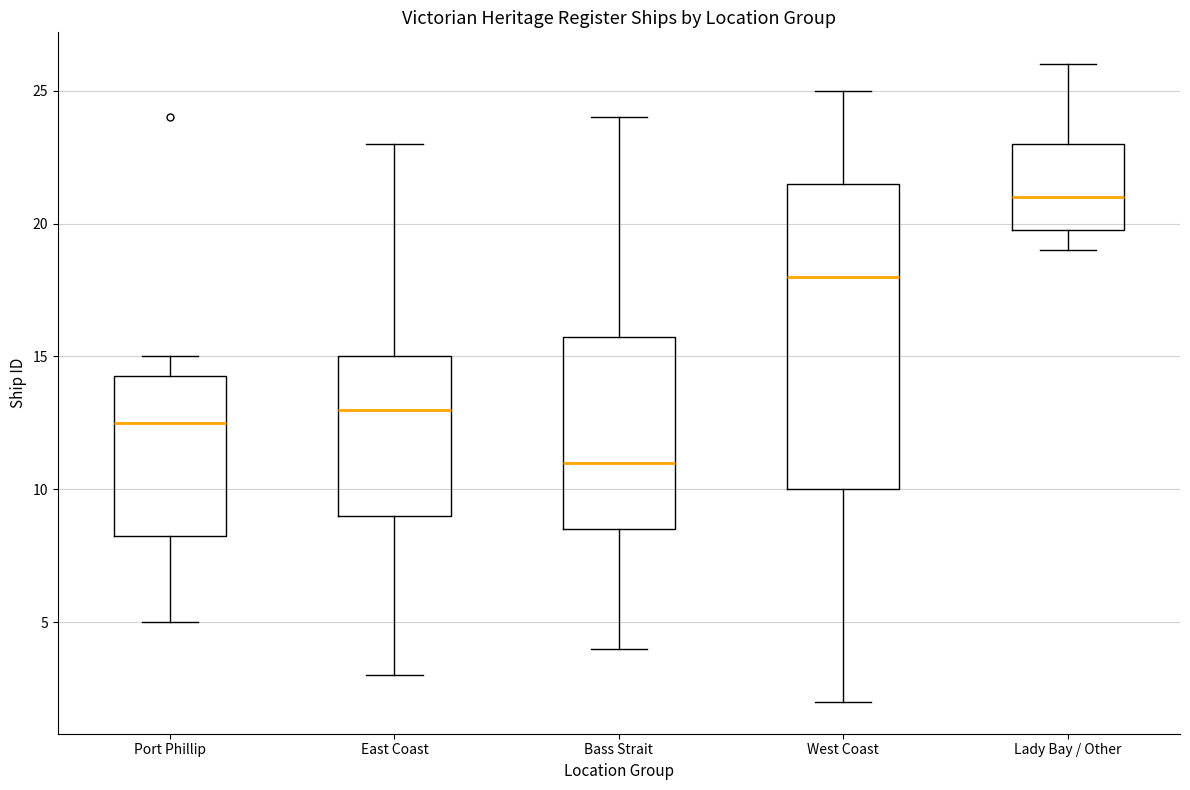

Which box's median line is the lowest?

Bass Strait